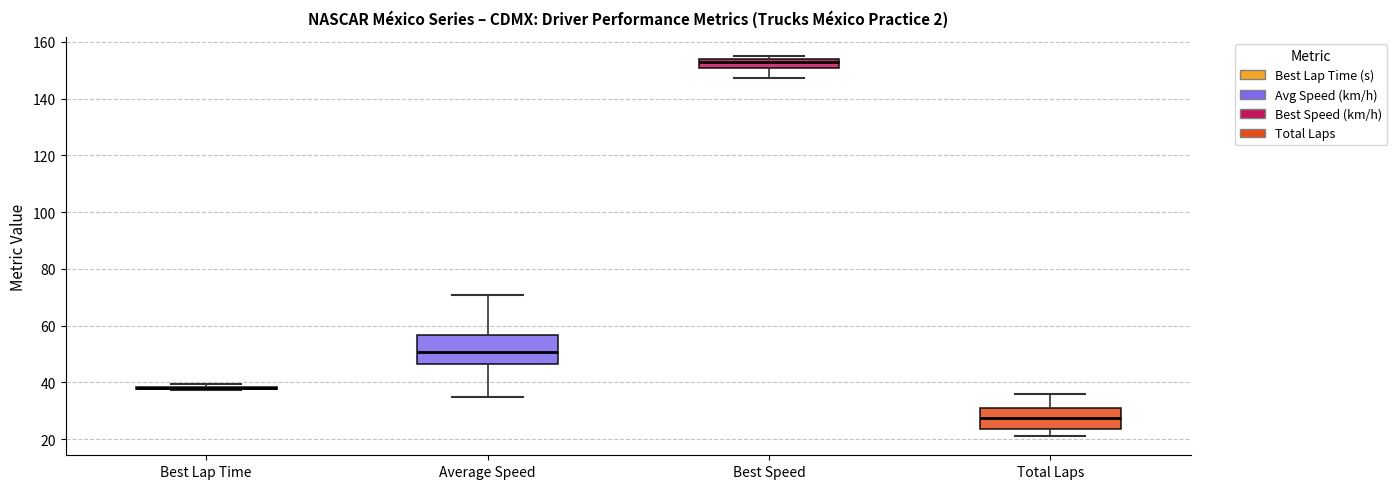

Which box is the tallest, from its lower edge to its upper edge?

Average Speed